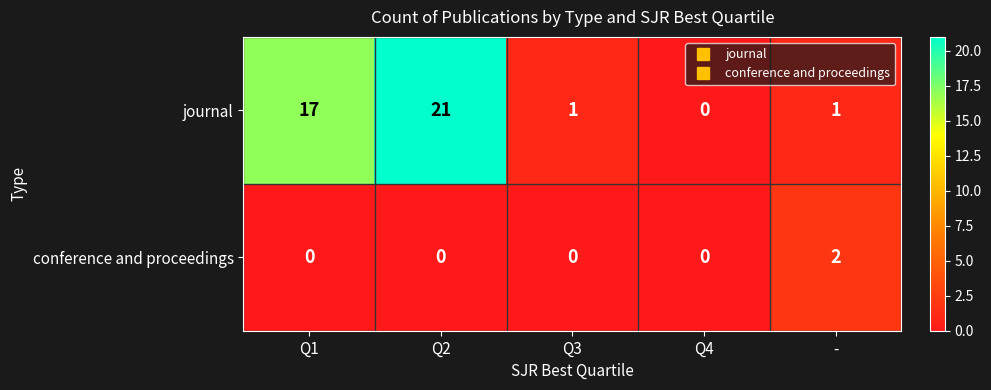

At which category is the sum across all series the highest?

Q2